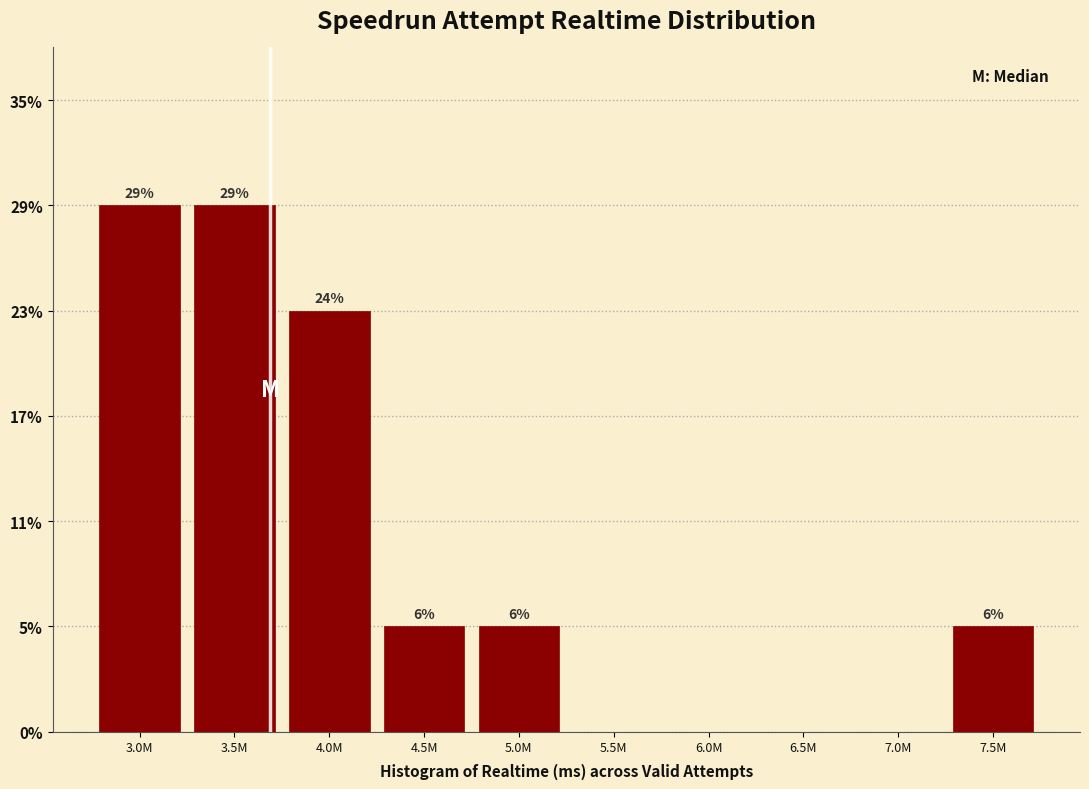

Are the bars horizontal?

No